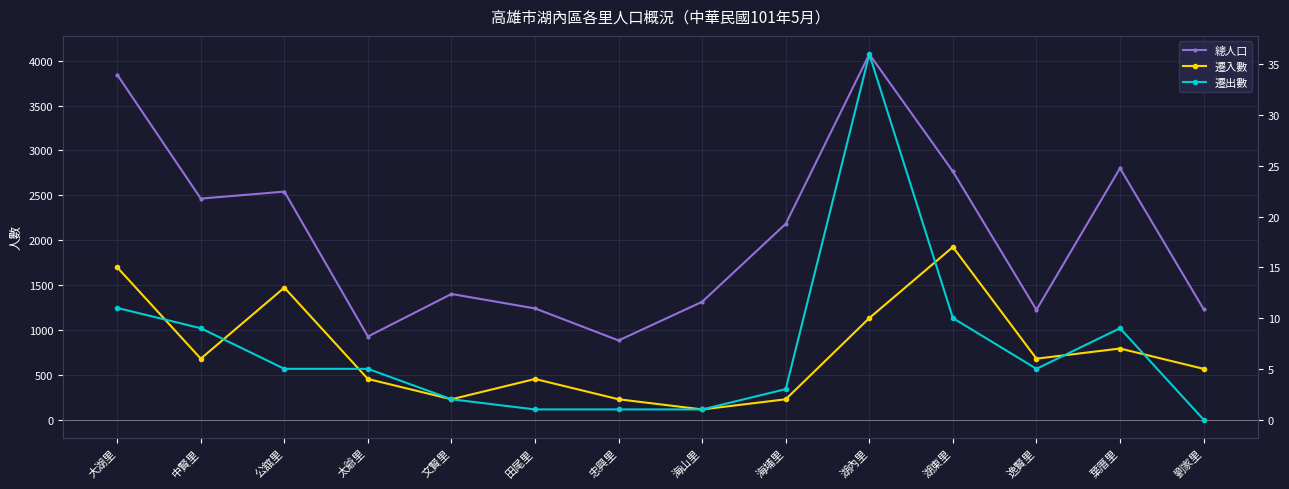

What is the lowest value of the 總人口 series?

882